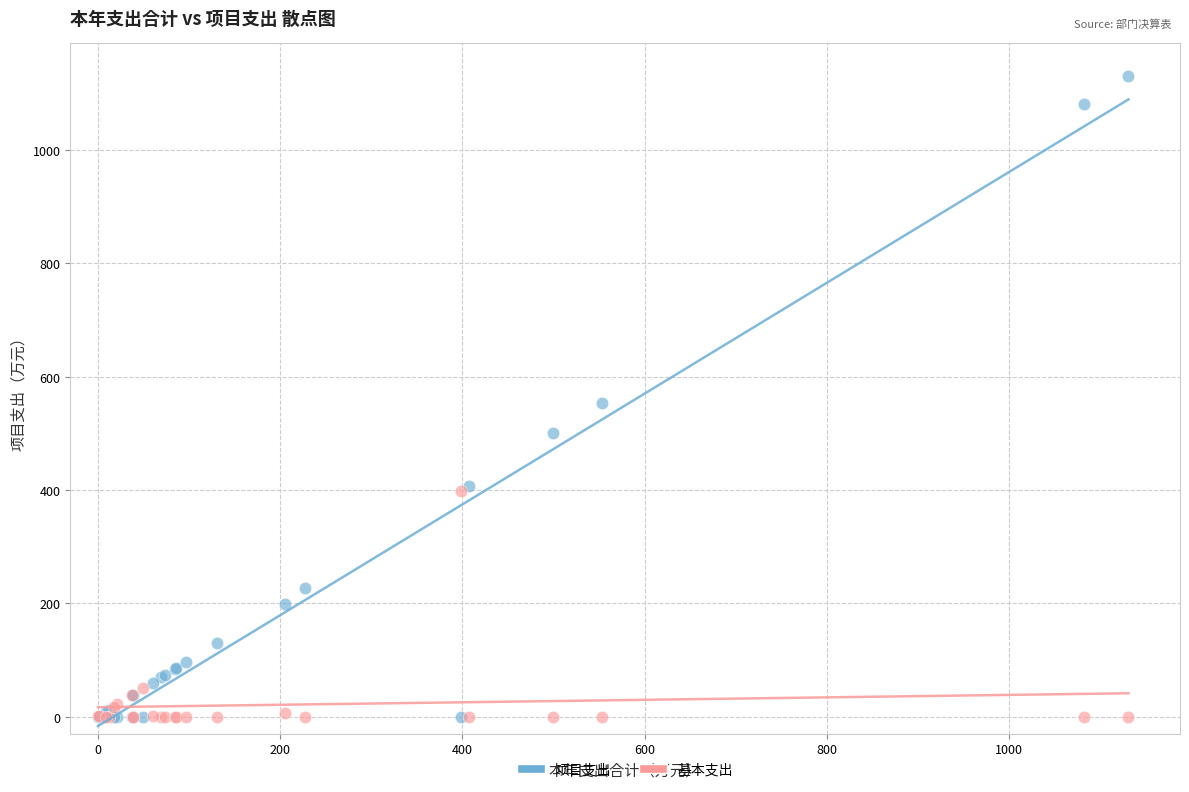

What are all the series names shown in the legend?

项目支出, 基本支出